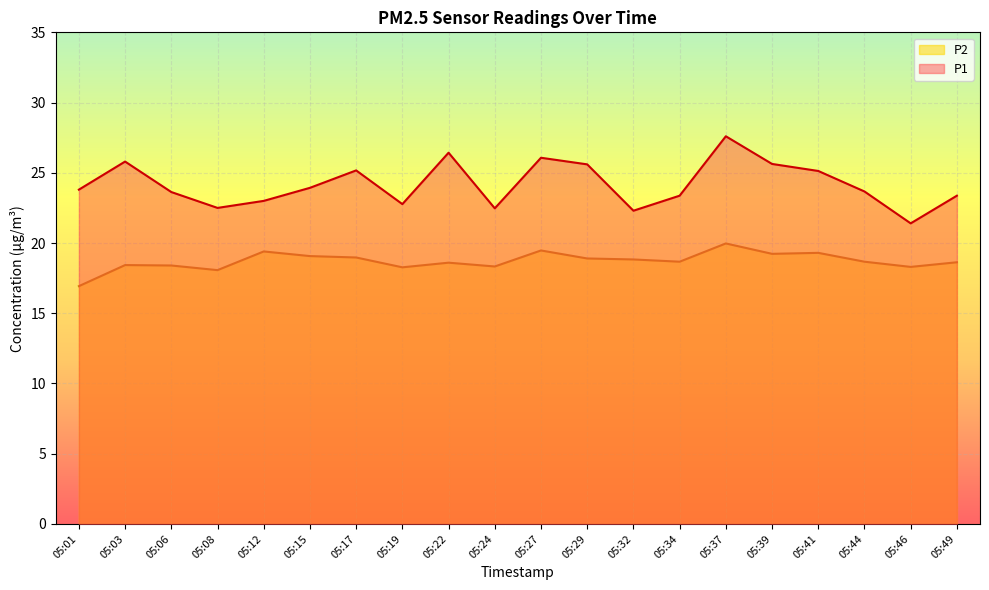

What is the total value across all series at 05:22?

45.0